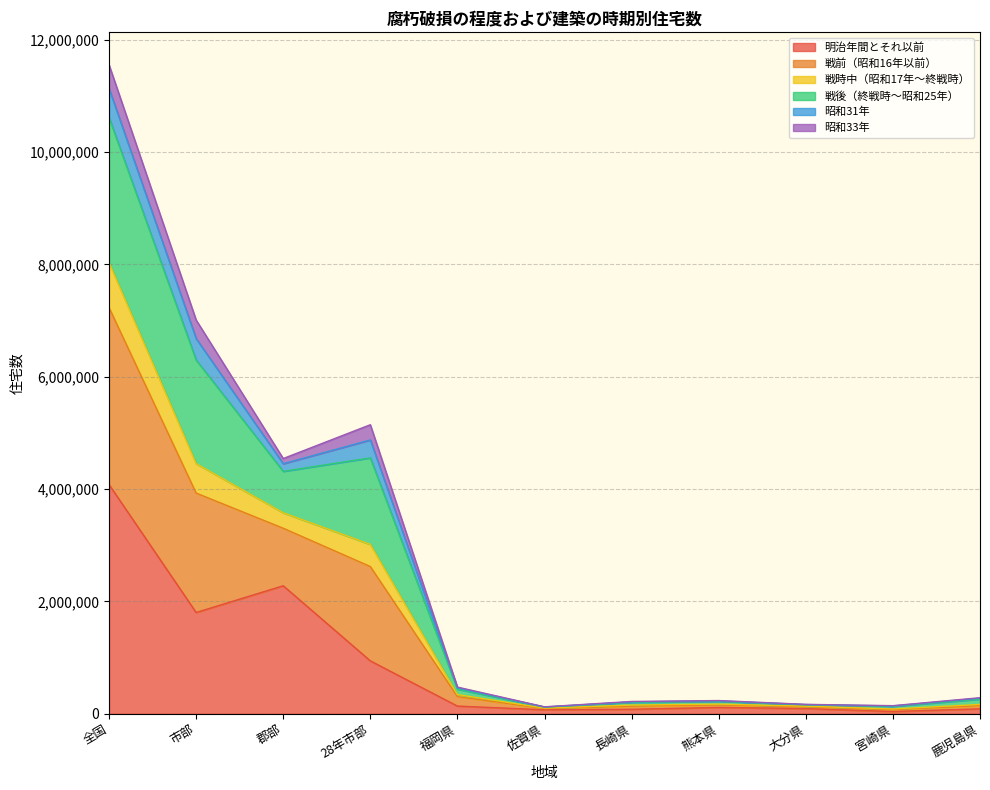

What is the difference between the 明治年間とそれ以前 values at 28年市部 and 鹿児島県?

854000